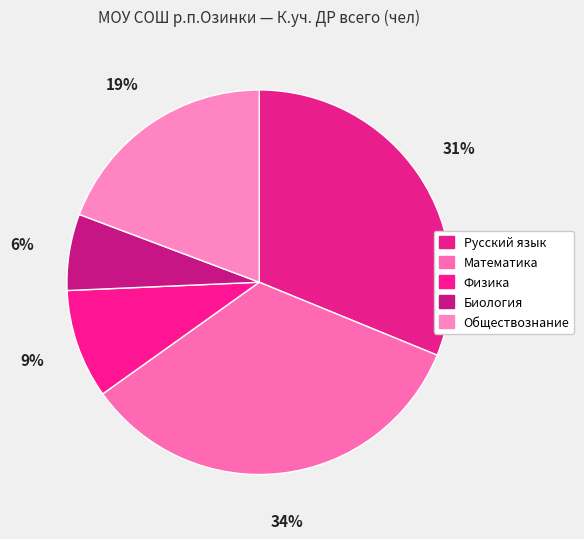

To the nearest percent, what is the difference between the Математика and Биология slice percentages?

28%